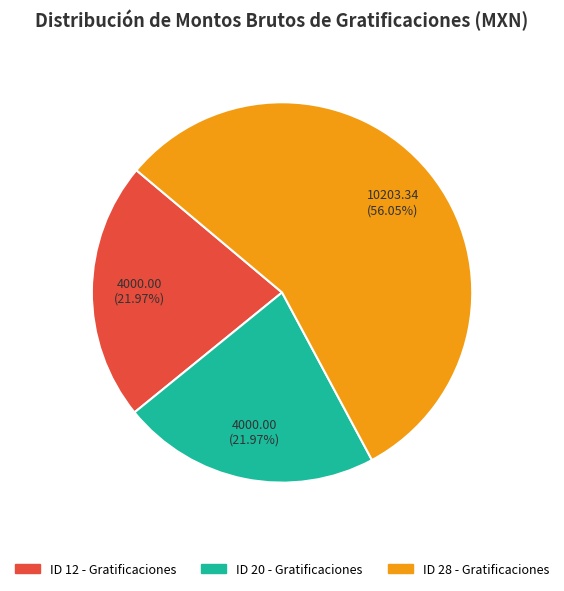

To the nearest percent, what is the difference between the largest and smallest slice percentages?

34%